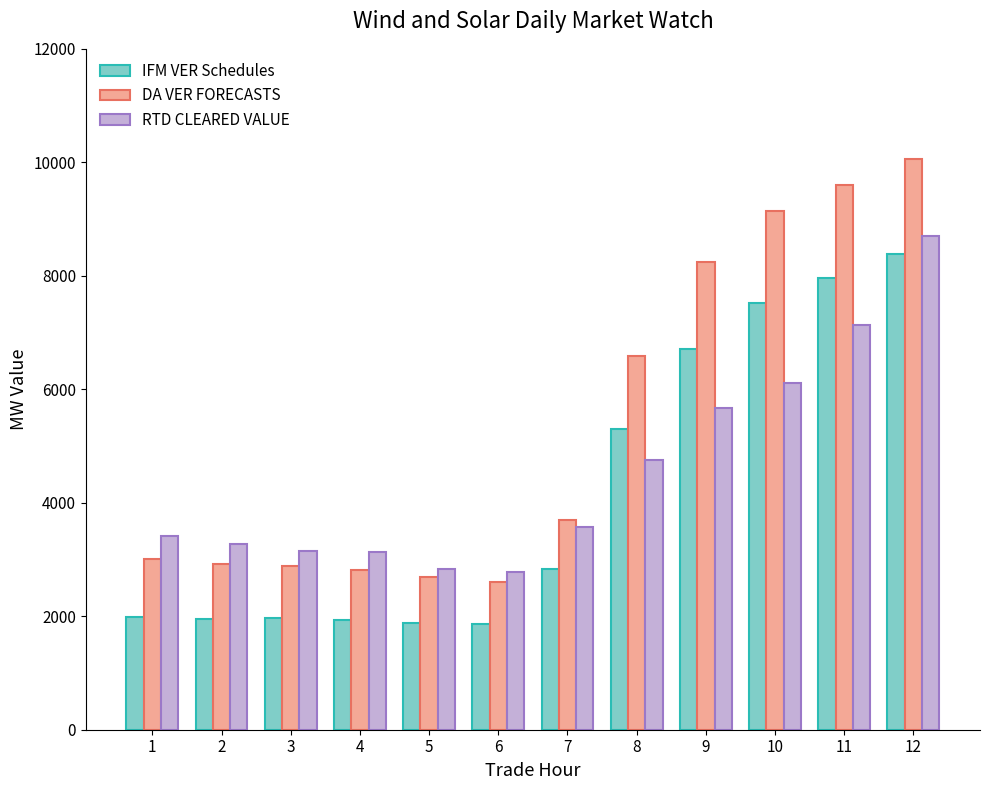

What is the average value of the RTD CLEARED VALUE series?

4541.4